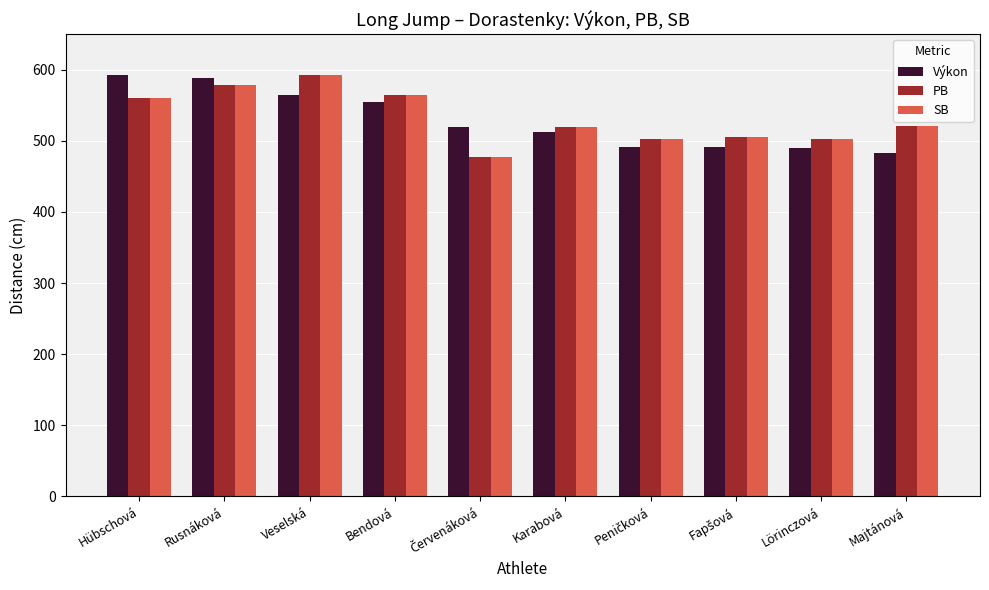

At how many categories does at least one series exceed 571?

3